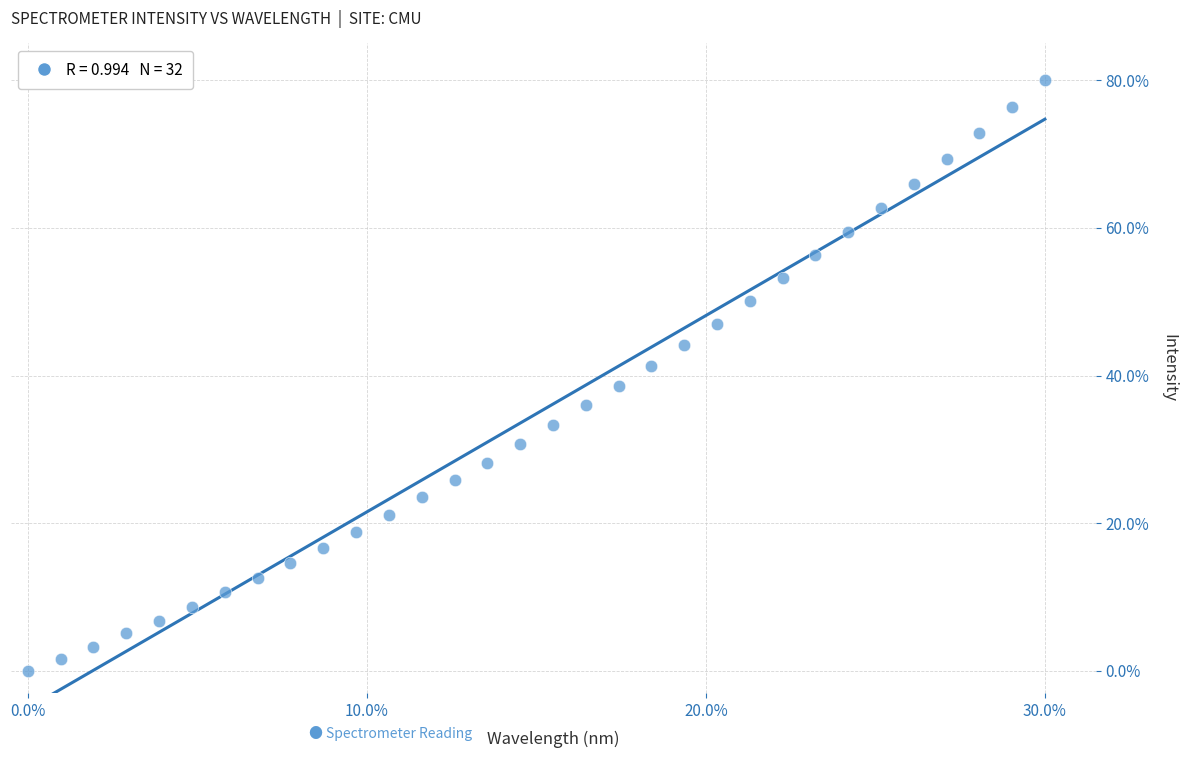

What is the range of Y values (max minus min)?

80.0